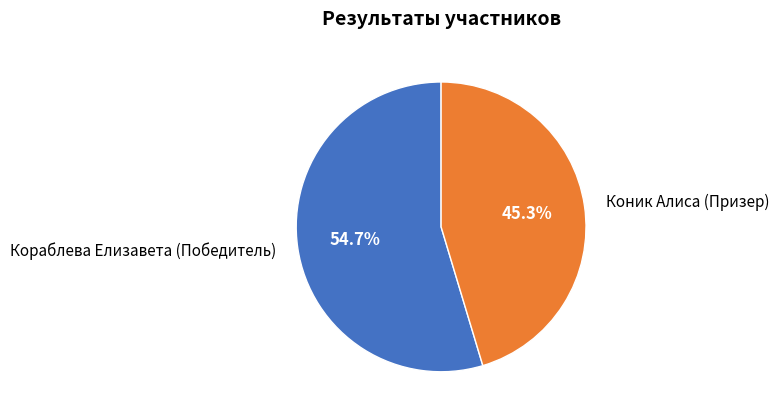

Is there a majority slice in this chart?

Yes